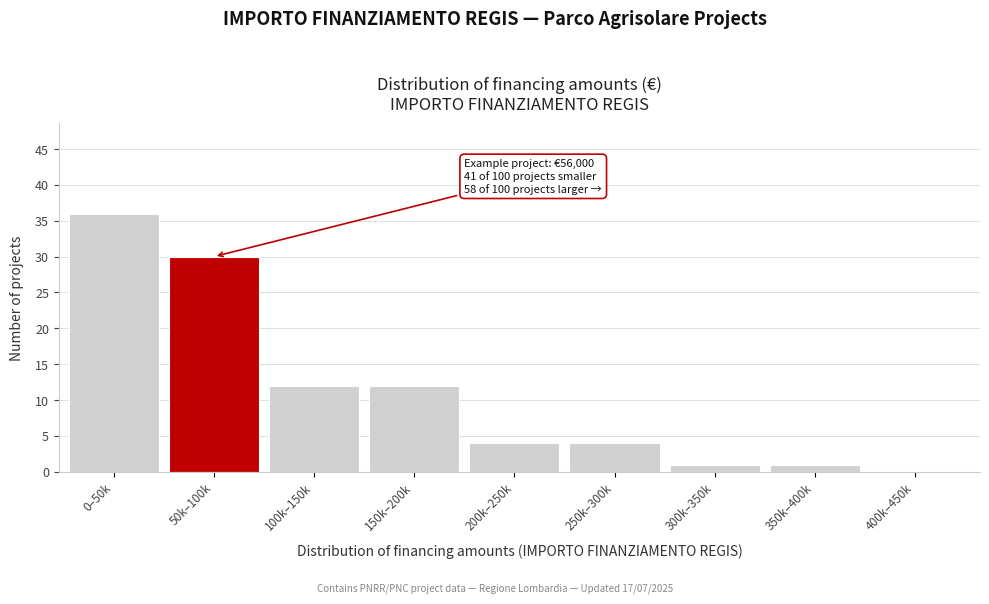

Reading right to left, list all the values displayed in this chart.

400k–450k=0	350k–400k=1	300k–350k=1	250k–300k=4	200k–250k=4	150k–200k=12	100k–150k=12	50k–100k=30	0–50k=36